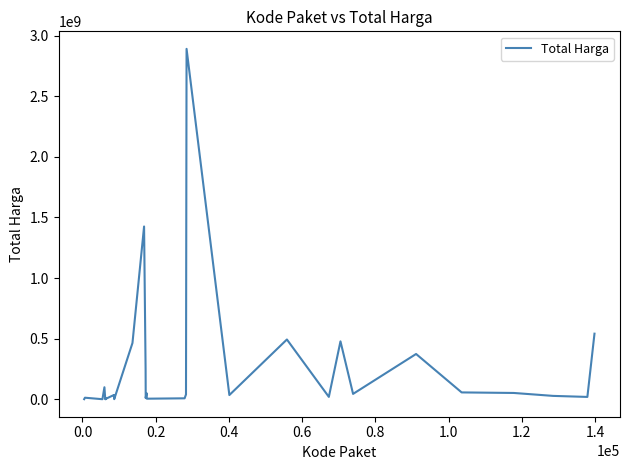

Does the chart display data point markers on the line(s)?

No